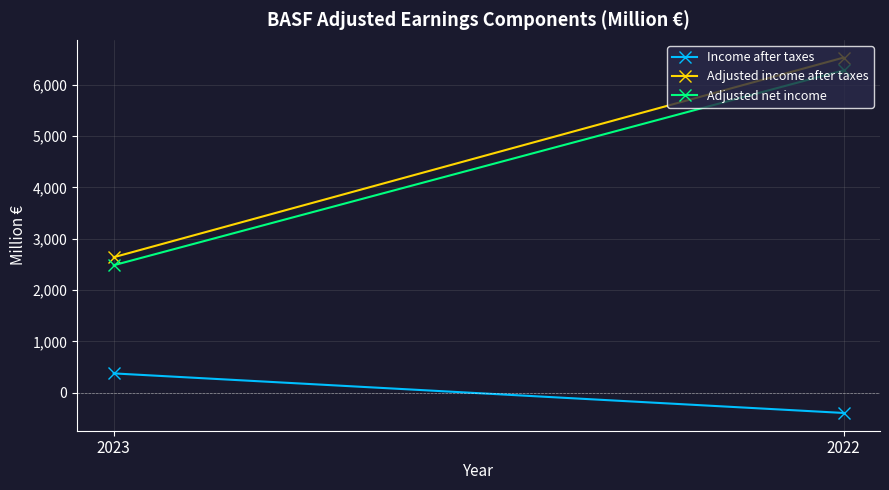

Which series has the widest spread of values?

Adjusted income after taxes